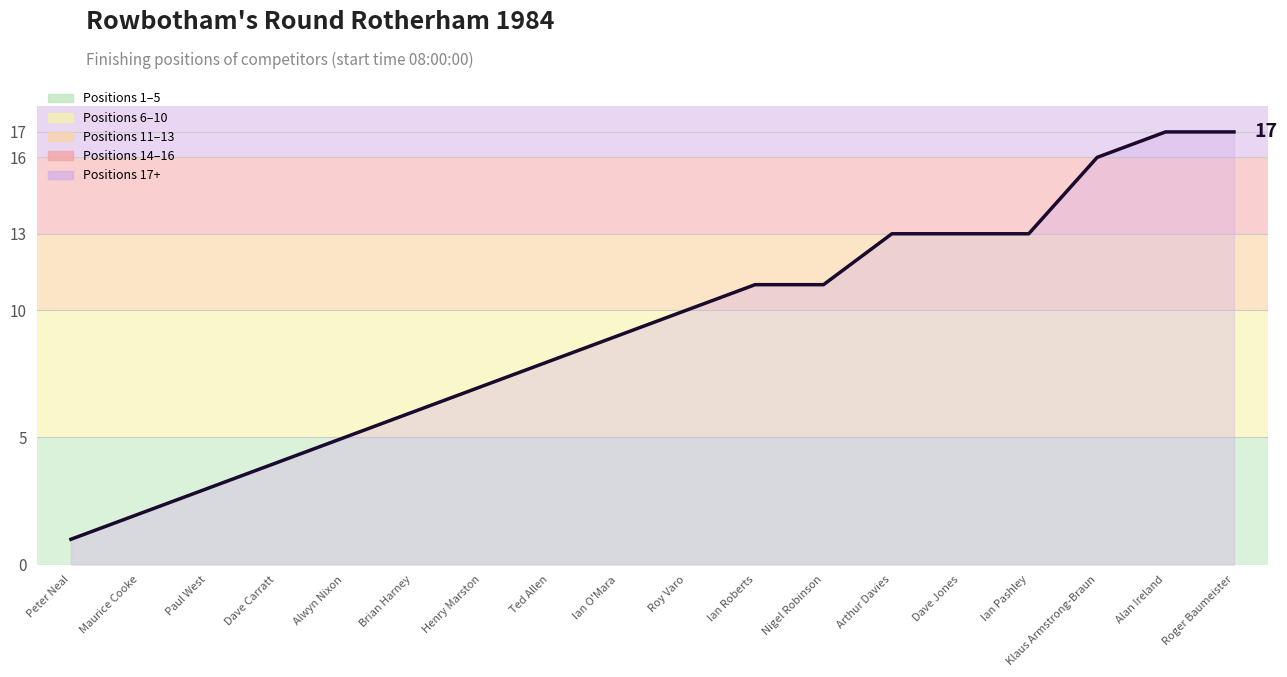

Reading left to right, transcribe all the data shown in this chart.

1	2	3	4	5	6	7	8	9	10	11	11	13	13	13	16	17	17